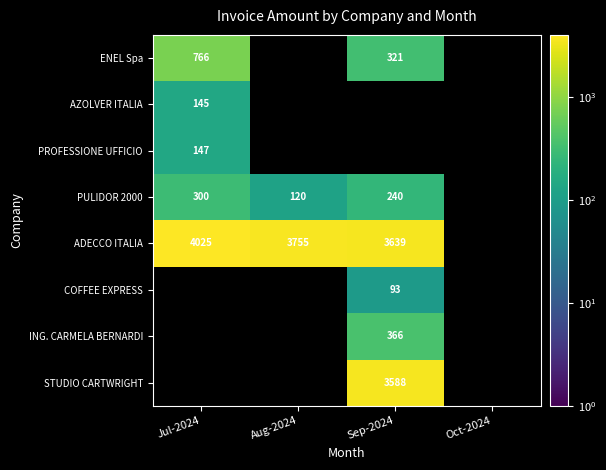

Which series has the largest range (max minus min)?

ENEL Spa